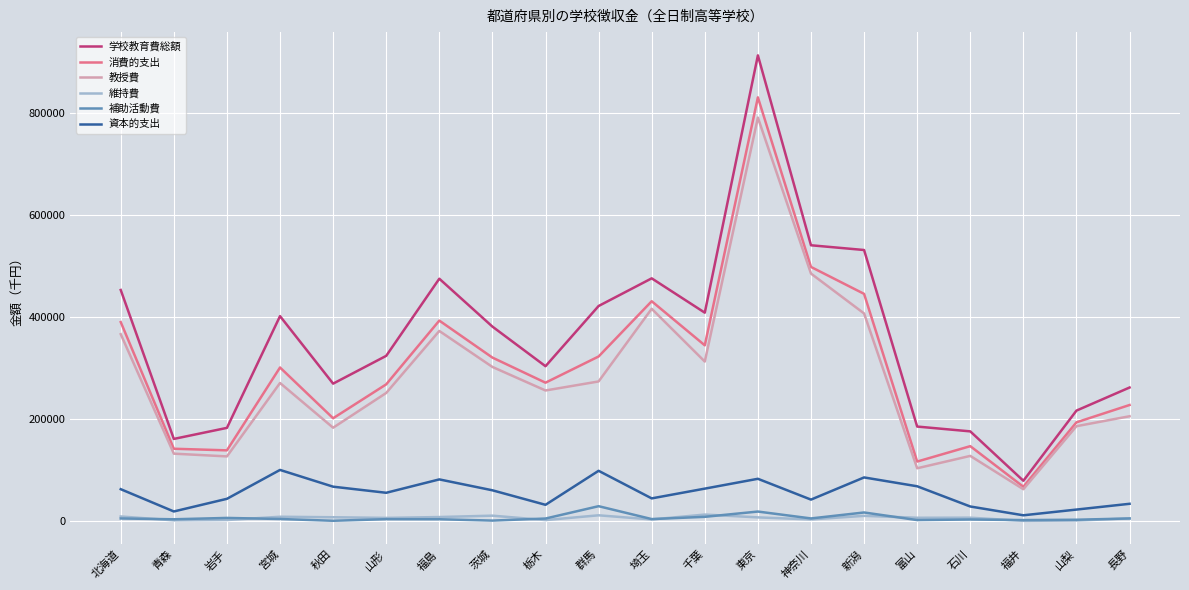

True or false: 学校教育費総額 has a value of 720432 at 埼玉.

False